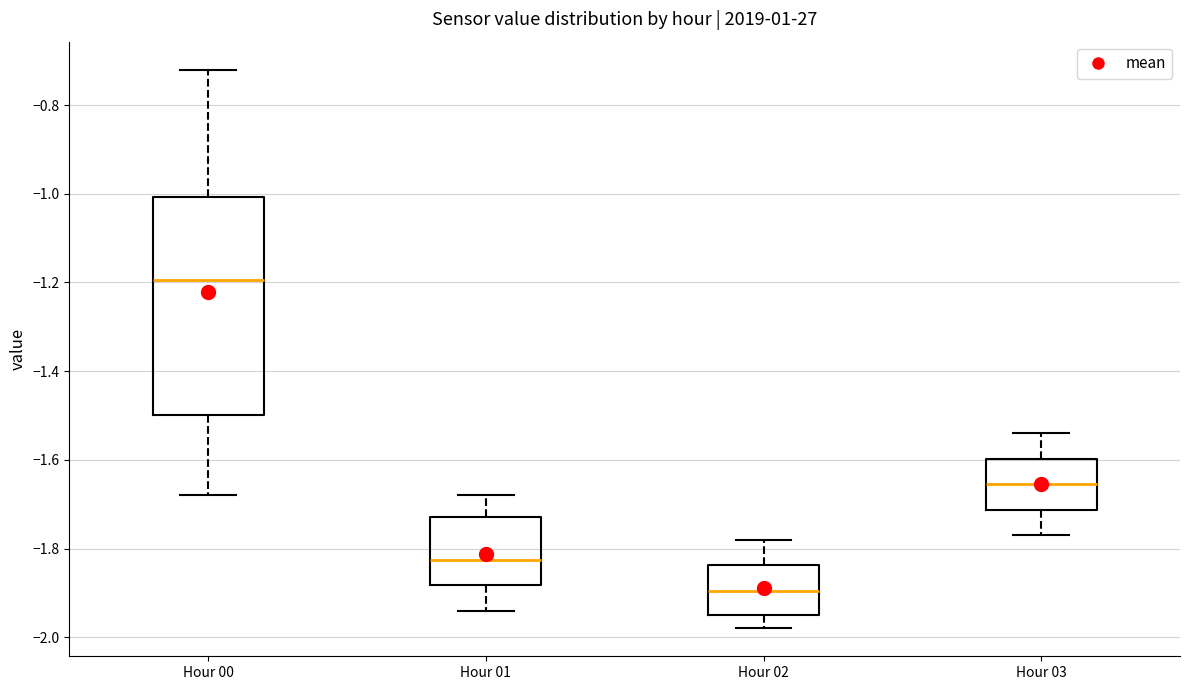

Where does the median line of the box for Hour 02 sit on the y-axis? The values are not printed on the chart, so give them approximately, as read against the axis.

-1.90